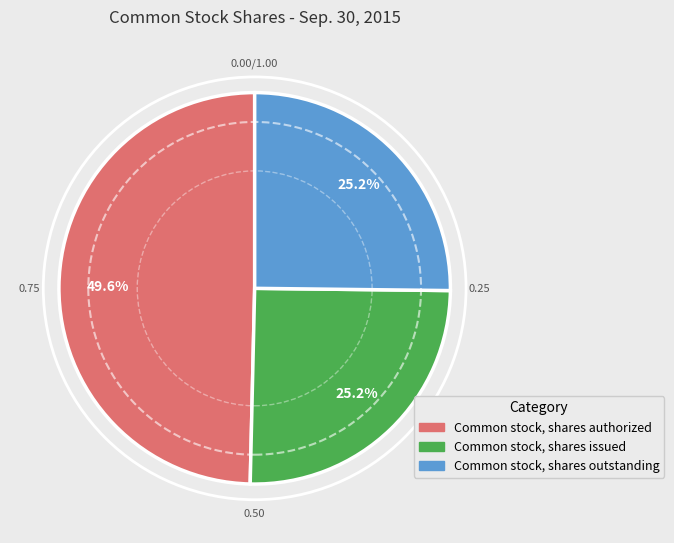

What percentage is the Common stock, shares outstanding slice, to the nearest percent?

25%